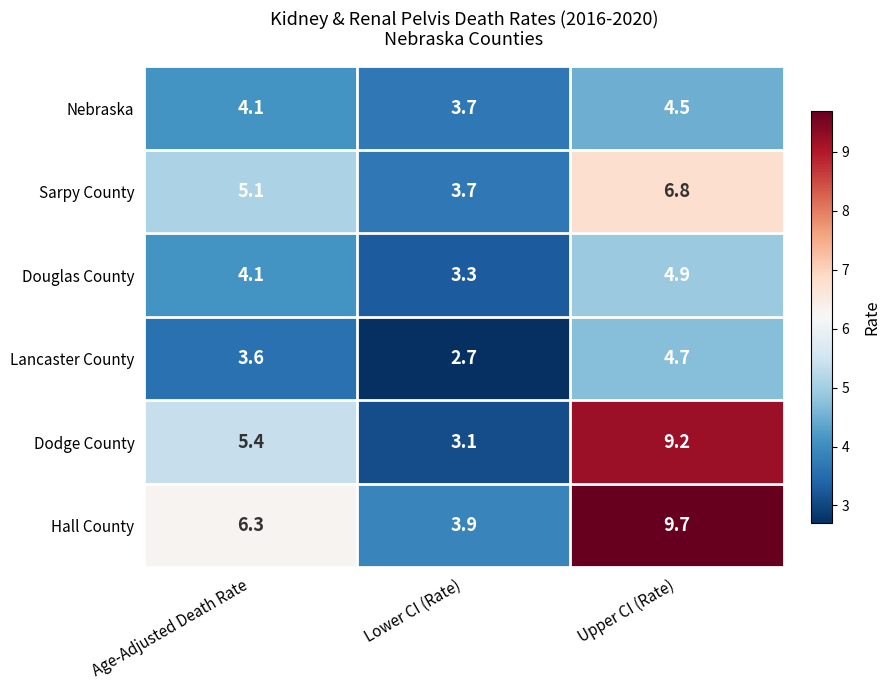

Which category has the highest value across all series?

Upper CI (Rate)